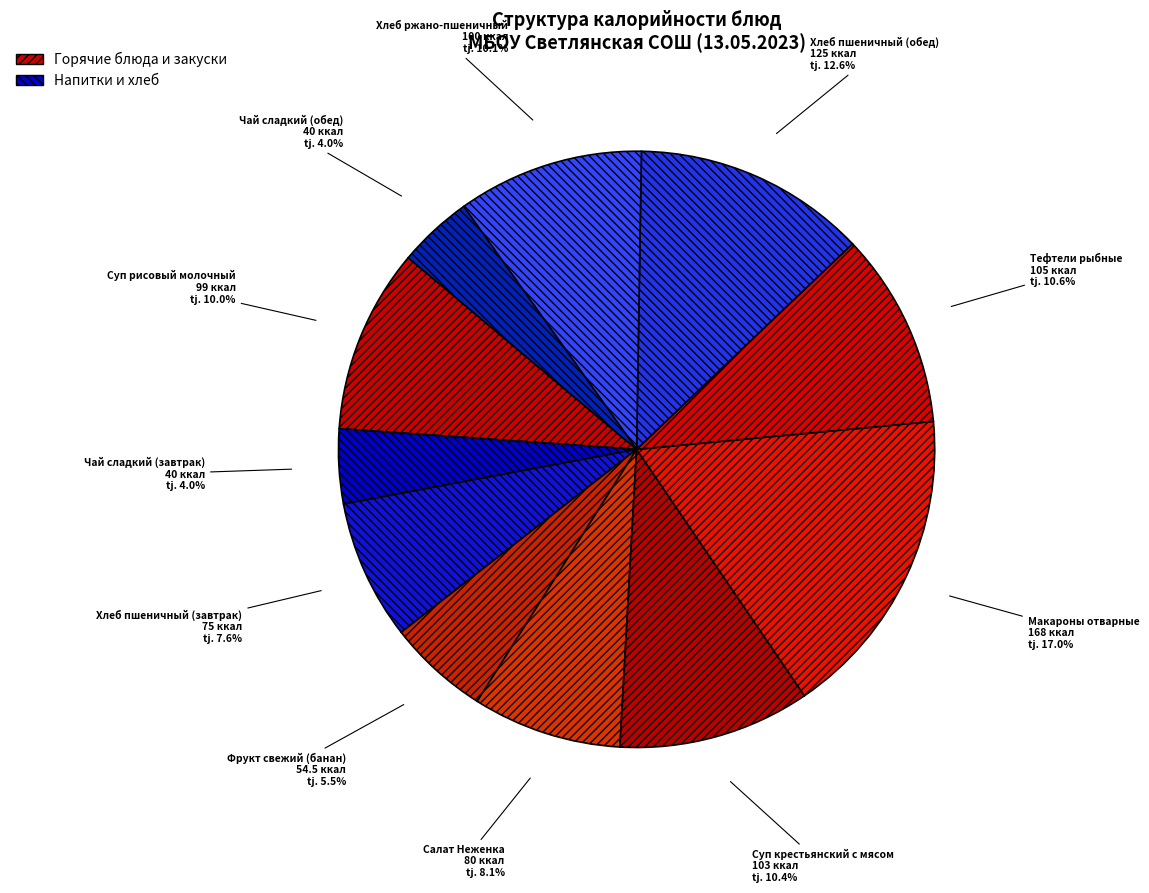

To the nearest percent, what is the difference between the largest and smallest slice percentages?

13%